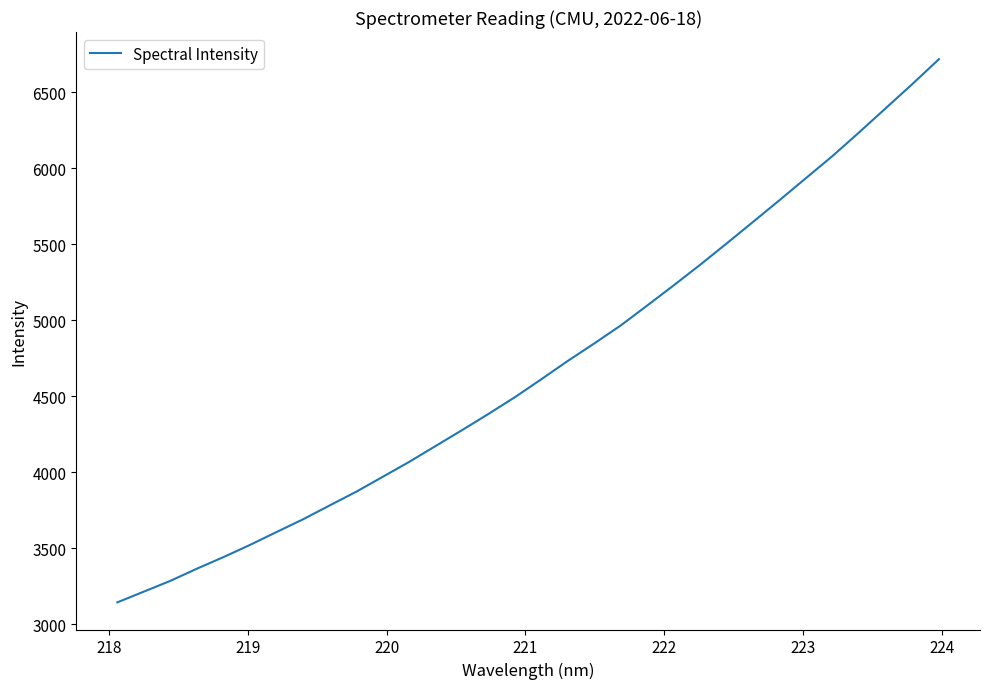

What is the difference between the maximum and minimum values?

3575.4